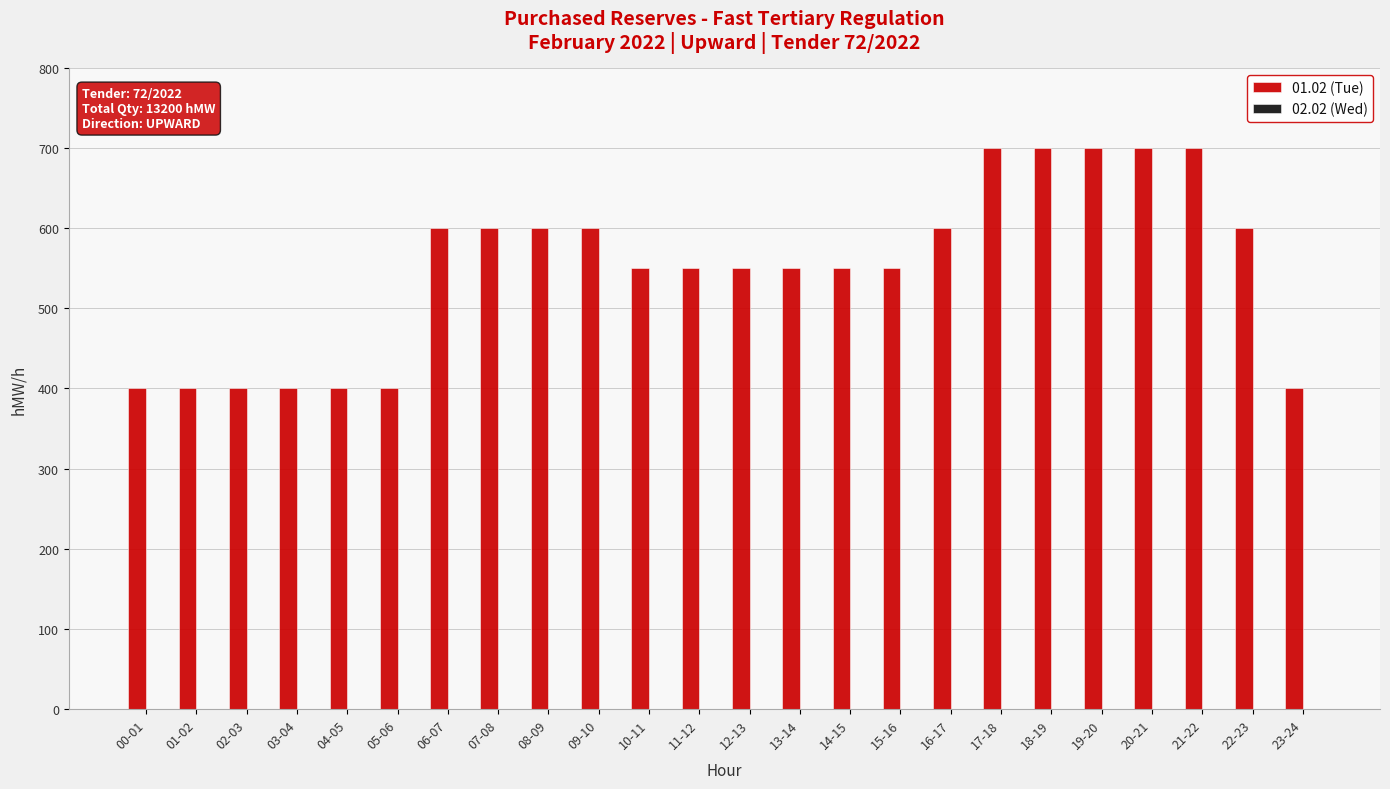

What is the difference between the maximum and minimum values?

300